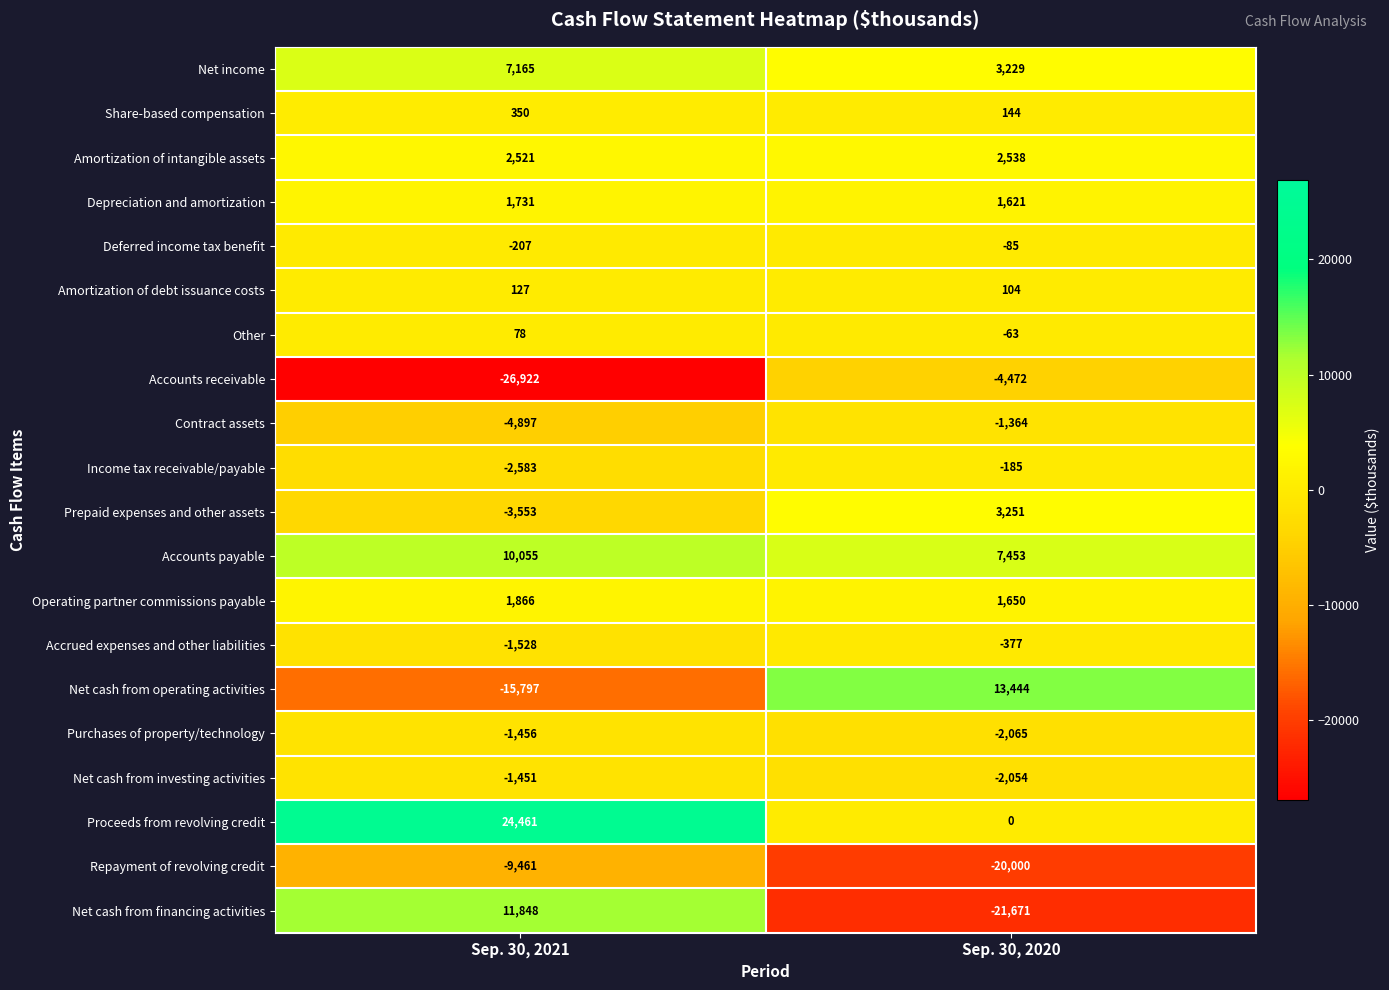

Which series has the largest range (max minus min)?

Net cash from financing activities